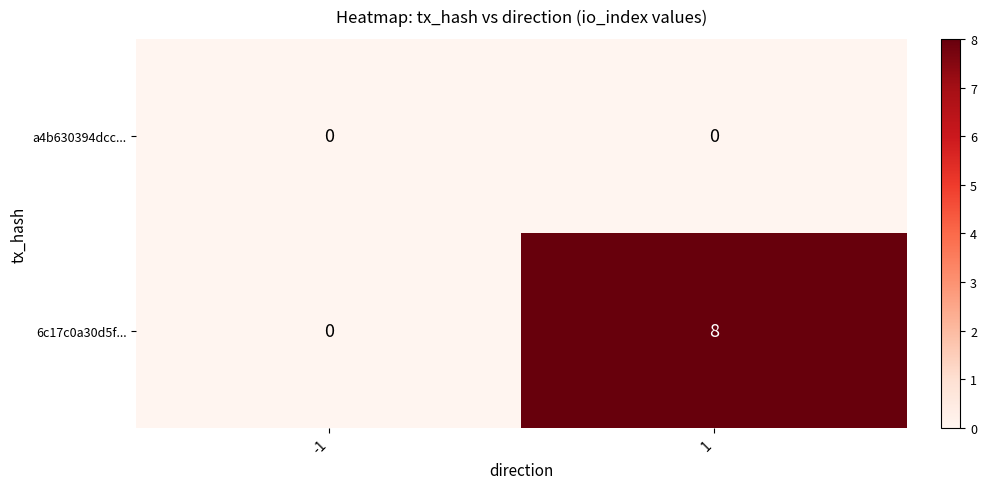

Count the number of data series in this chart.

2